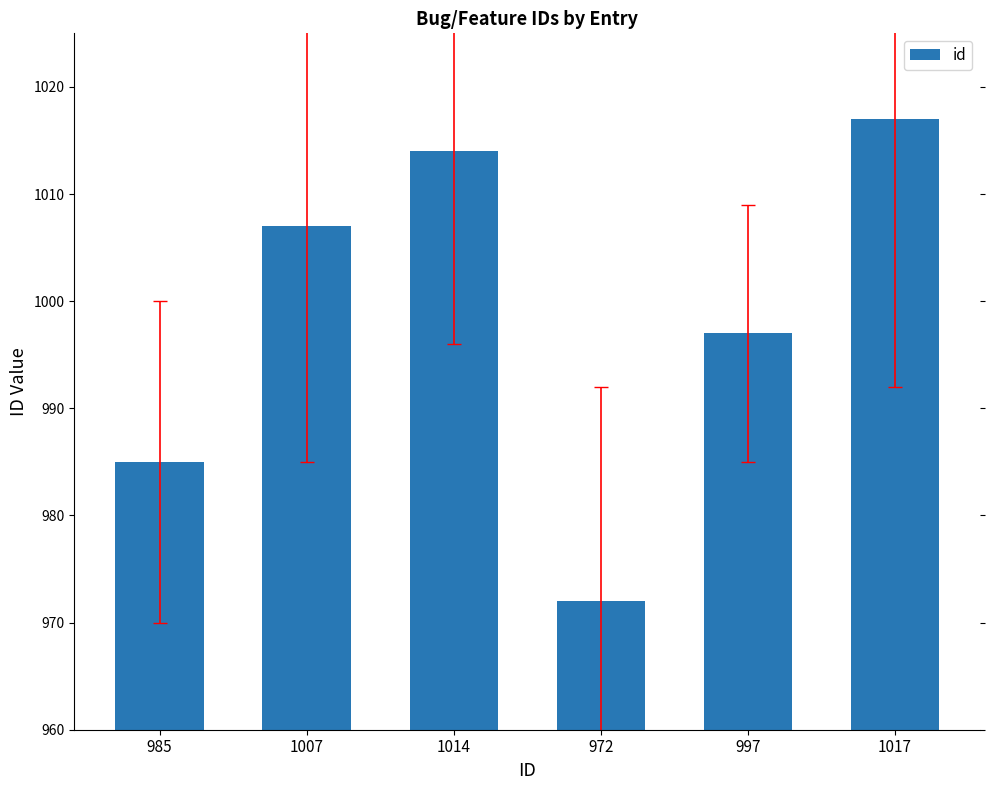

Reading left to right, transcribe all the data shown in this chart.

985	1007	1014	972	997	1017